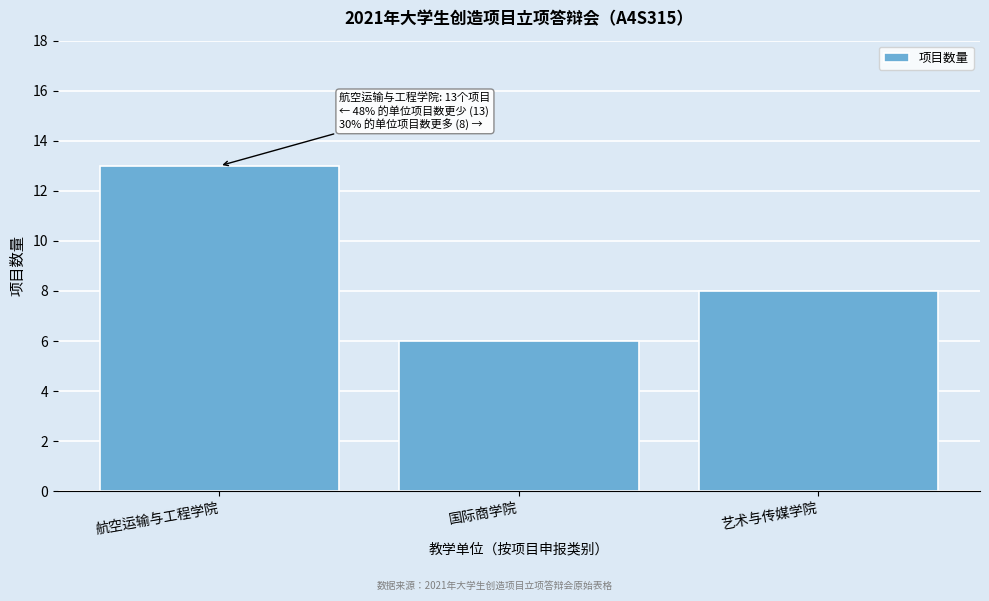

Reading right to left, list all the values displayed in this chart.

8	6	13